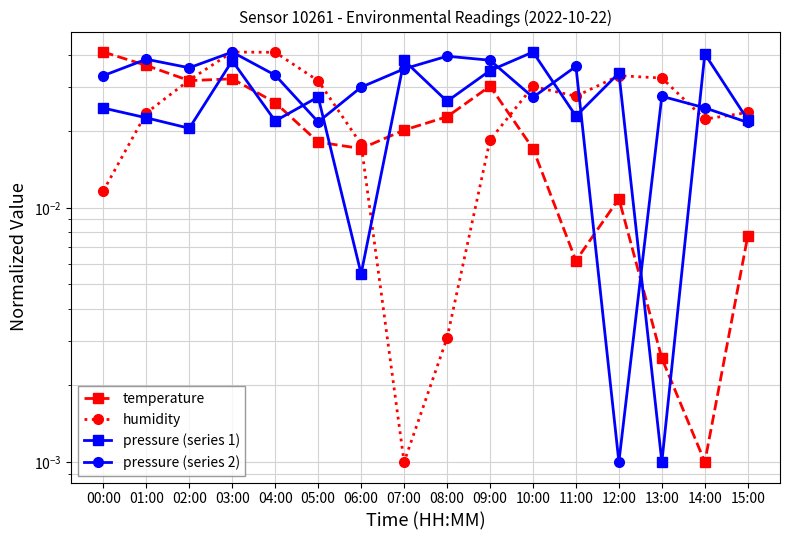

Reading left to right, transcribe all the data shown in this chart.

temperature: 00:00=0.0	01:00=0.0	02:00=0.0	03:00=0.0	04:00=0.0	05:00=0.0	06:00=0.0	07:00=0.0	08:00=0.0	09:00=0.0	10:00=0.0	11:00=0.0	12:00=0.0	13:00=0.0	14:00=0.0	15:00=0.0
humidity: 00:00=0.0	01:00=0.0	02:00=0.0	03:00=0.0	04:00=0.0	05:00=0.0	06:00=0.0	07:00=0.0	08:00=0.0	09:00=0.0	10:00=0.0	11:00=0.0	12:00=0.0	13:00=0.0	14:00=0.0	15:00=0.0
pressure (series 1): 00:00=0.0	01:00=0.0	02:00=0.0	03:00=0.0	04:00=0.0	05:00=0.0	06:00=0.0	07:00=0.0	08:00=0.0	09:00=0.0	10:00=0.0	11:00=0.0	12:00=0.0	13:00=0.0	14:00=0.0	15:00=0.0
pressure (series 2): 00:00=0.0	01:00=0.0	02:00=0.0	03:00=0.0	04:00=0.0	05:00=0.0	06:00=0.0	07:00=0.0	08:00=0.0	09:00=0.0	10:00=0.0	11:00=0.0	12:00=0.0	13:00=0.0	14:00=0.0	15:00=0.0